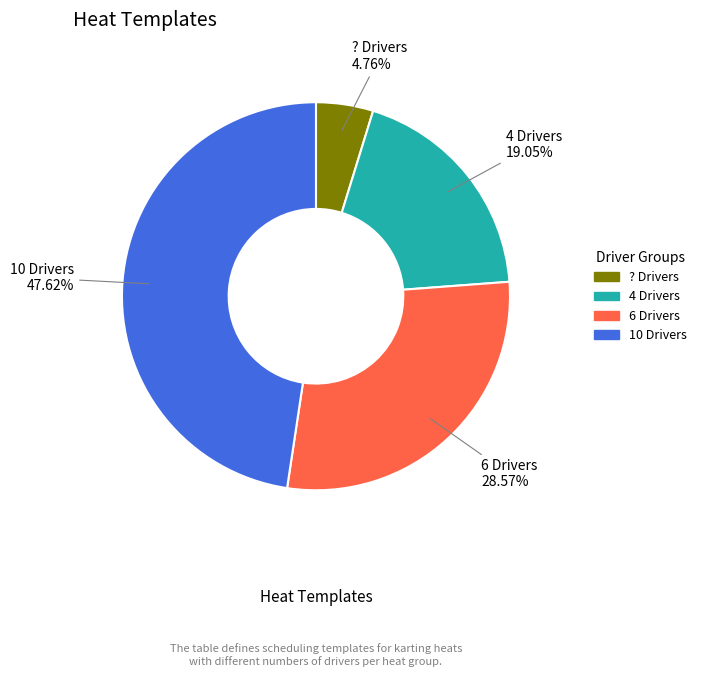

What is the ratio of the value at 4 Drivers to the value at ? Drivers?

4.0